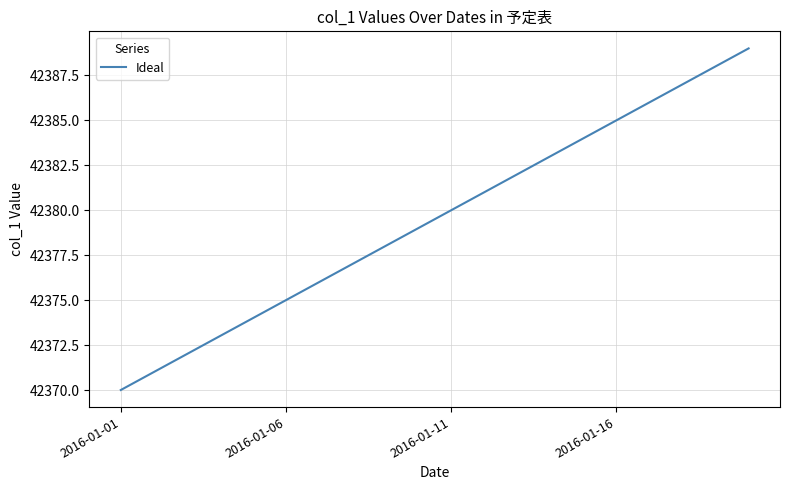

What is the maximum value shown in the chart?

42389